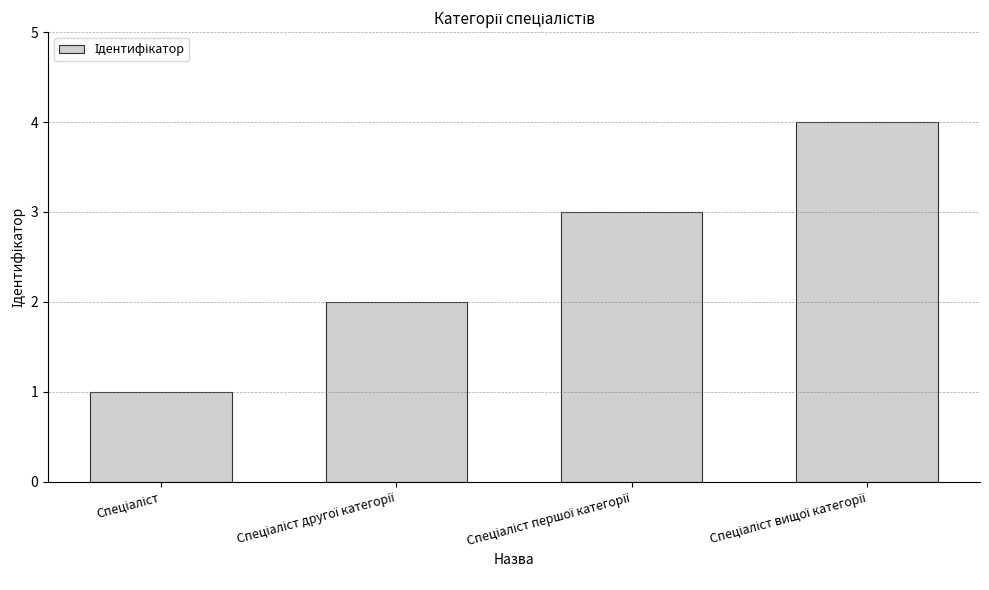

What is the difference between the maximum and minimum values?

3